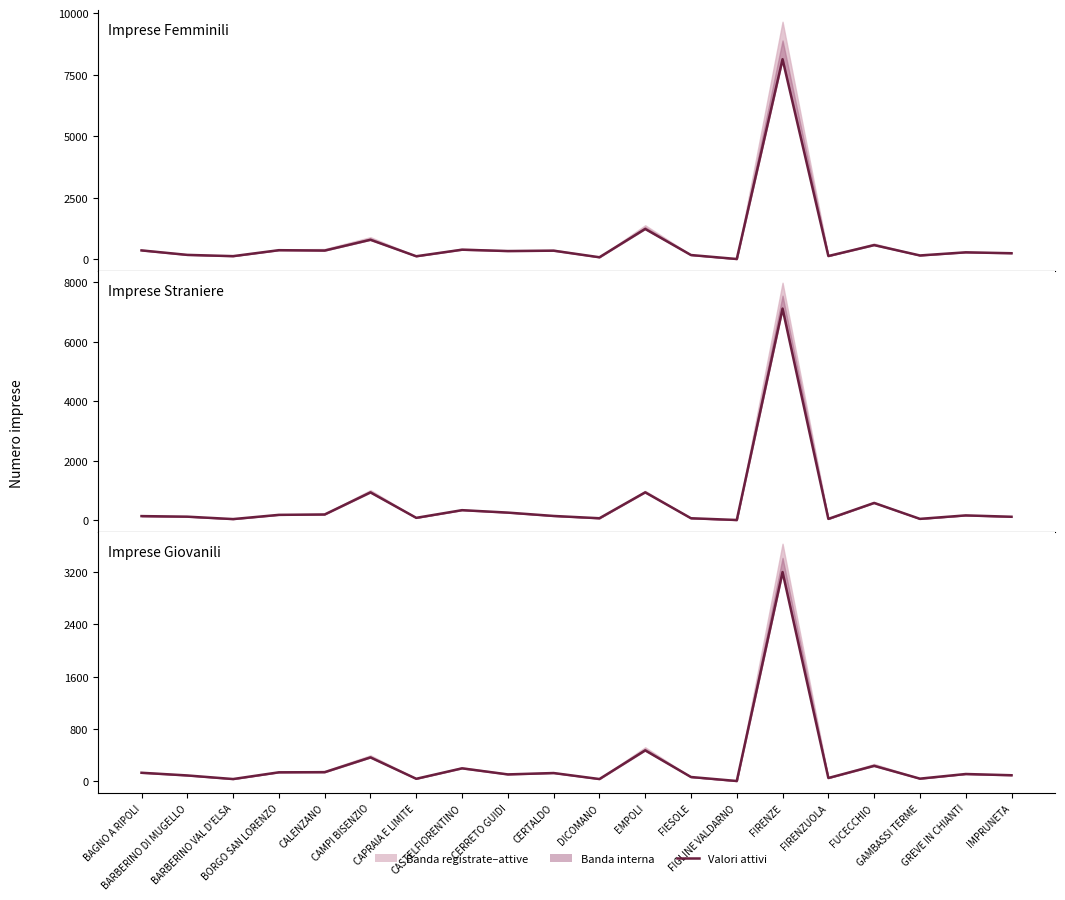

Where is the first local maximum for Imprese femminili attive?

BORGO SAN LORENZO